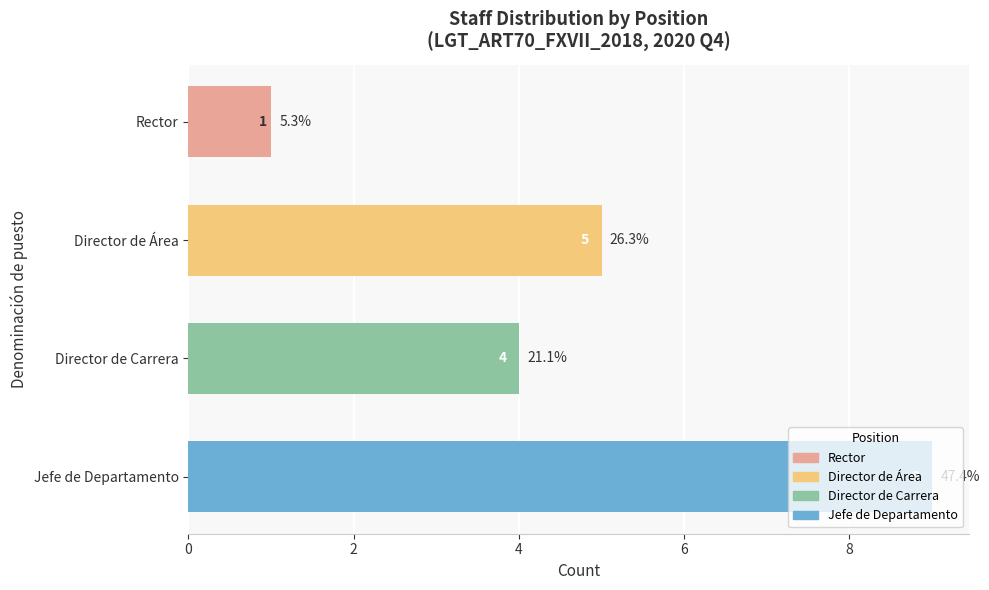

Which category has the highest value across all series?

Jefe de Departamento